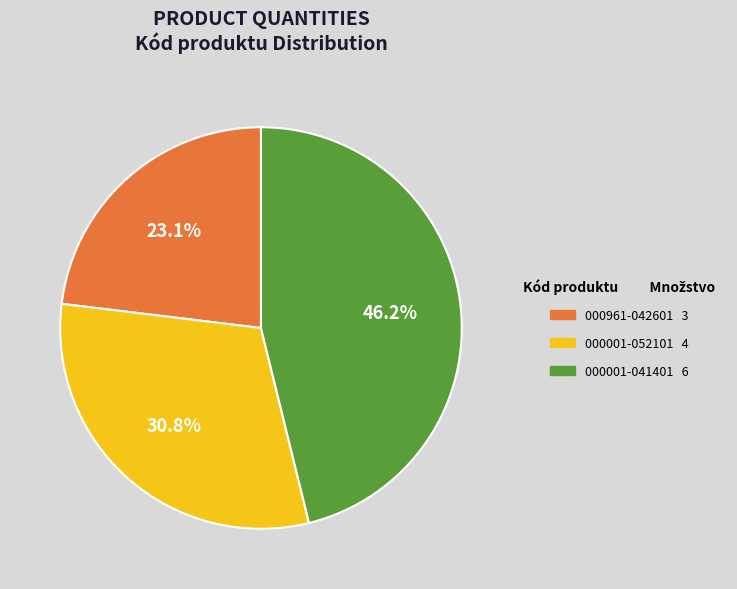

Is there any slice that represents more than half of the pie?

No